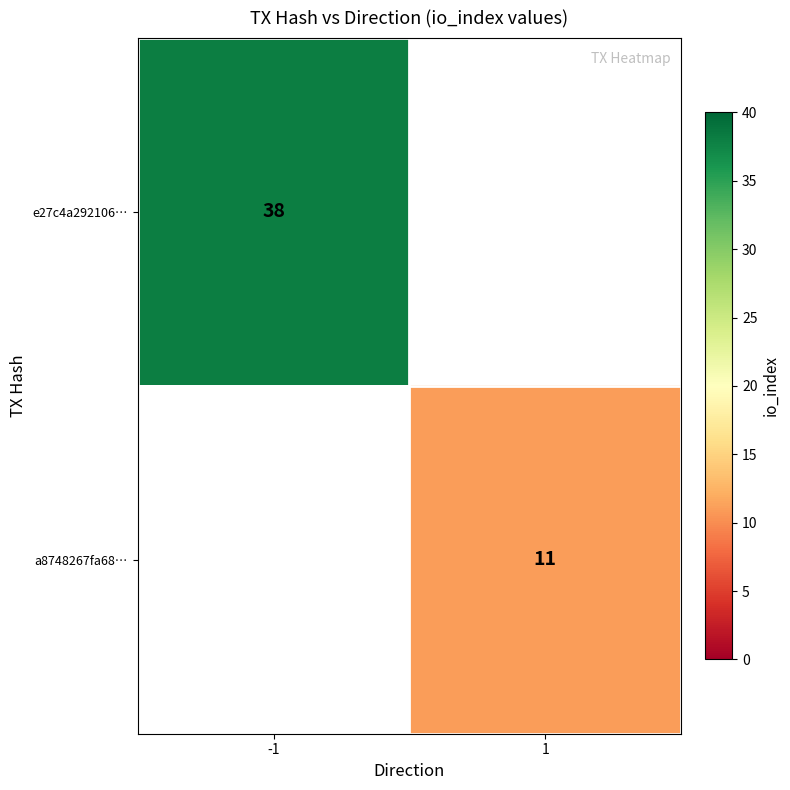

Is it true that a8748267fa68… equals 7 at 1?

False